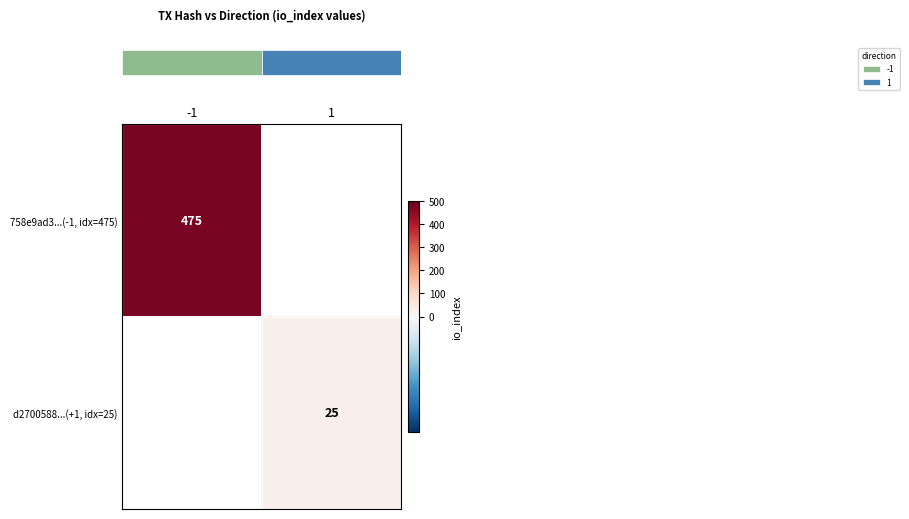

Which has a higher value, 1 or -1?

-1